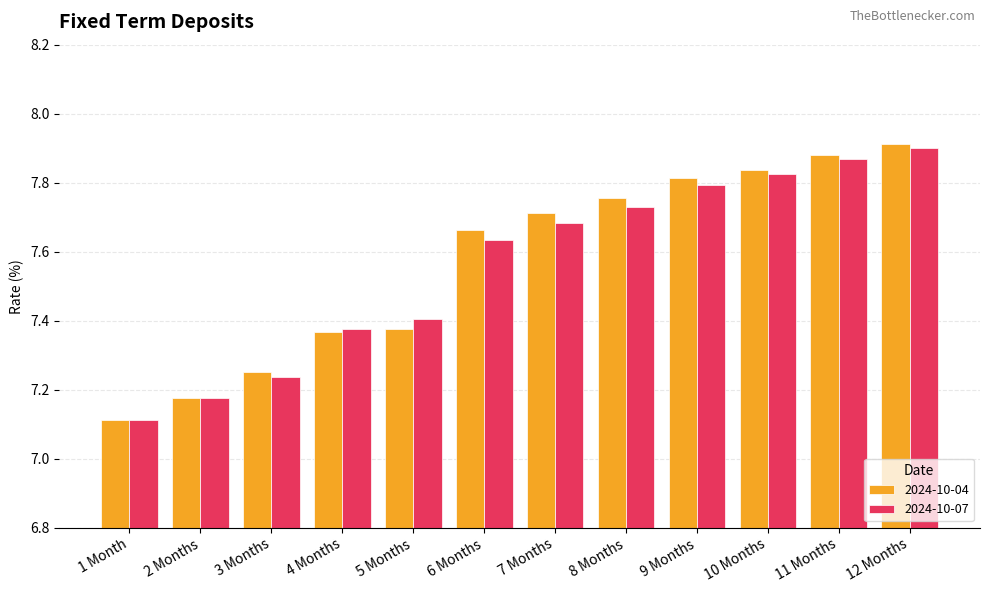

Is it true that 2024-10-07 equals 12.6 at 3 Months?

False